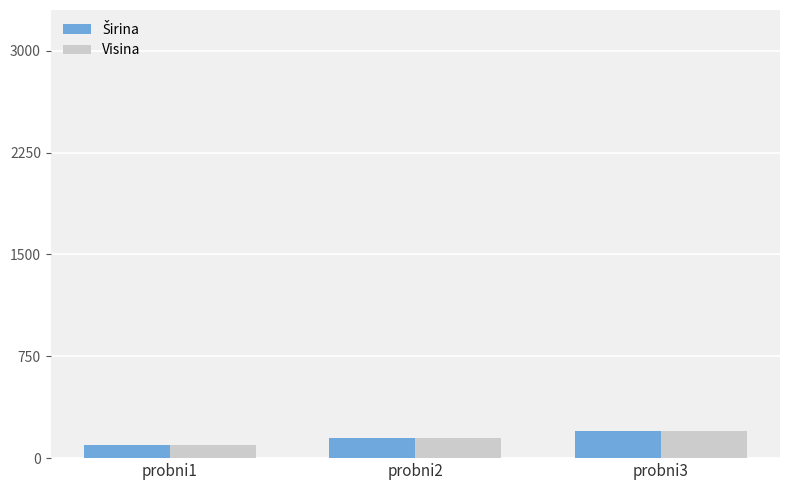

At which label does Visina reach its minimum?

probni1